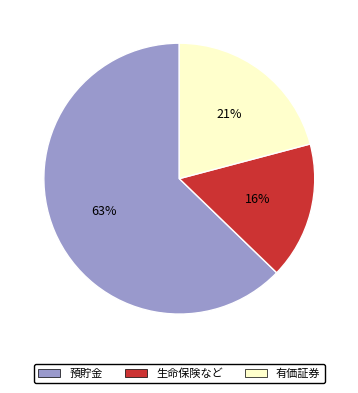

Combined, do 生命保険など and 預貯金 account for over 50%?

Yes